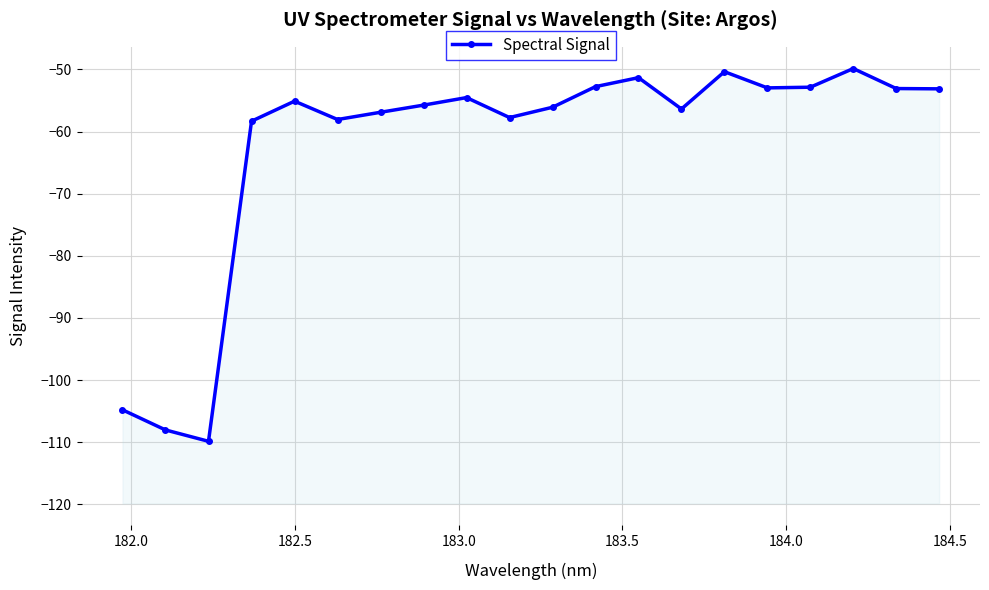

What is the difference between the second highest and second lowest values?

57.7